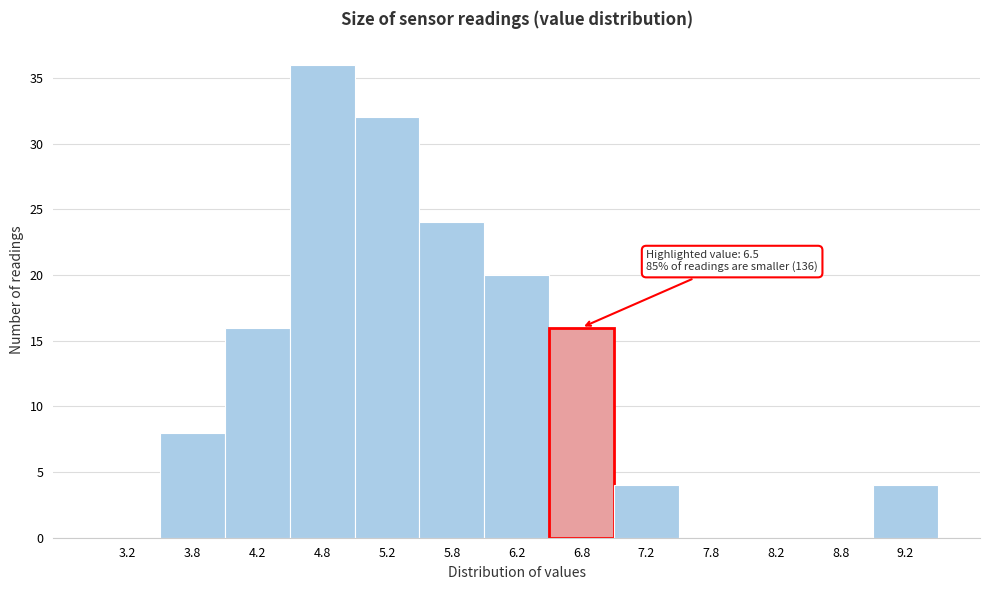

Over which range of the x-axis is the bar tallest?

4.5 to 5.0